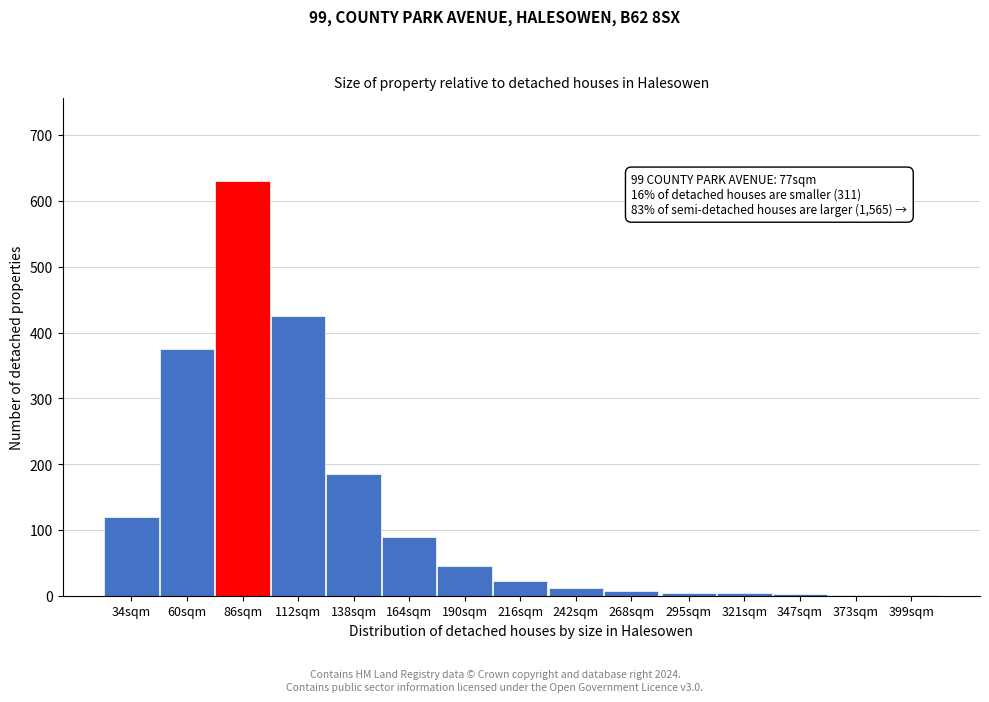

What is the sum of all values?

1927